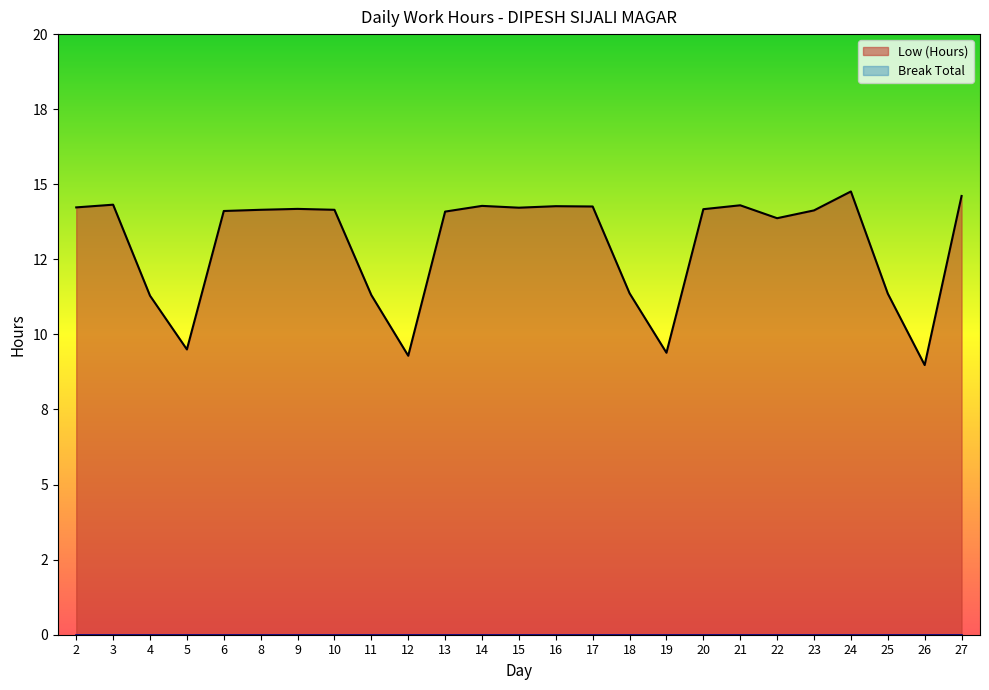

The chart shows a value of 14.1 at 6. True or false?

True